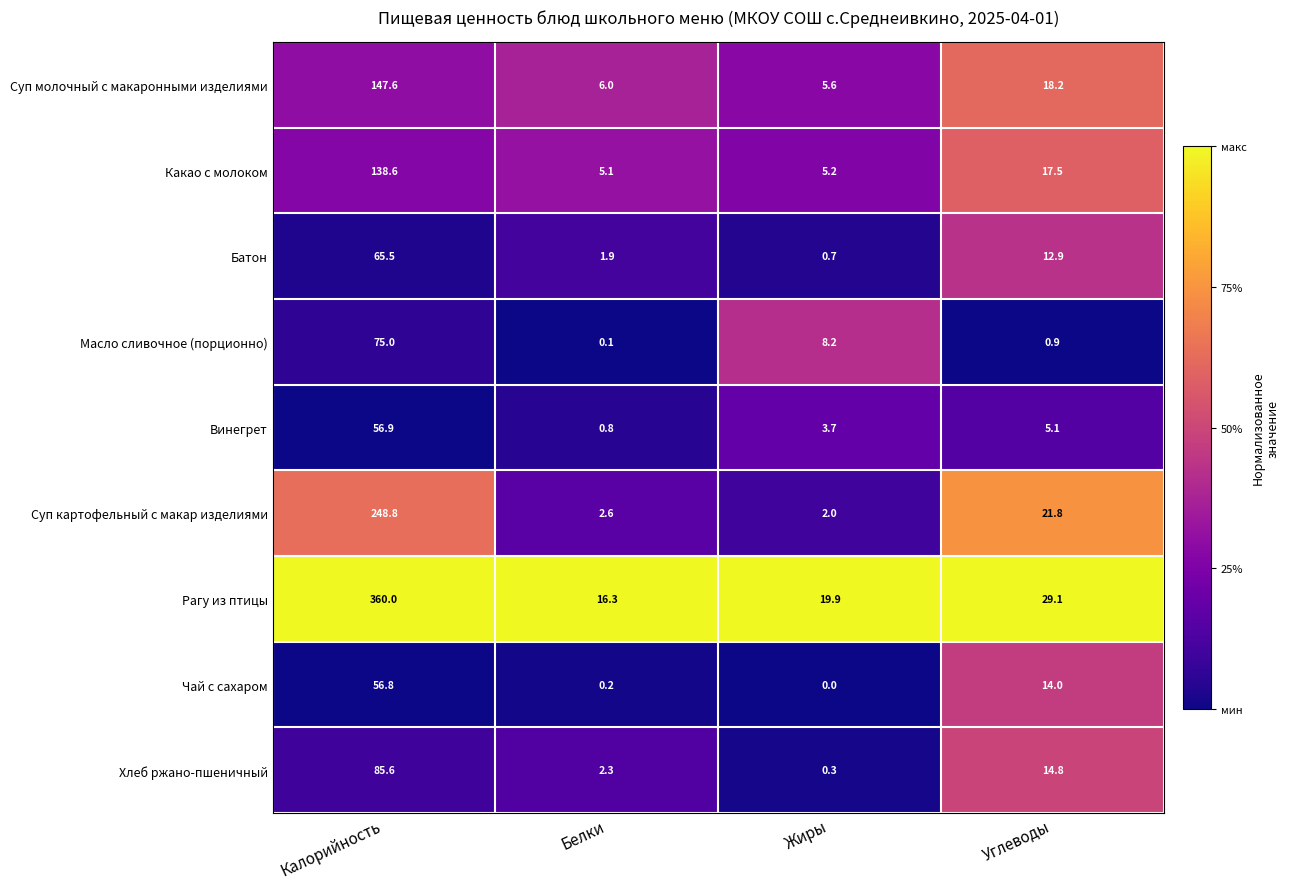

What is the difference between the maximum and minimum values in the Рагу из птицы series?

343.7